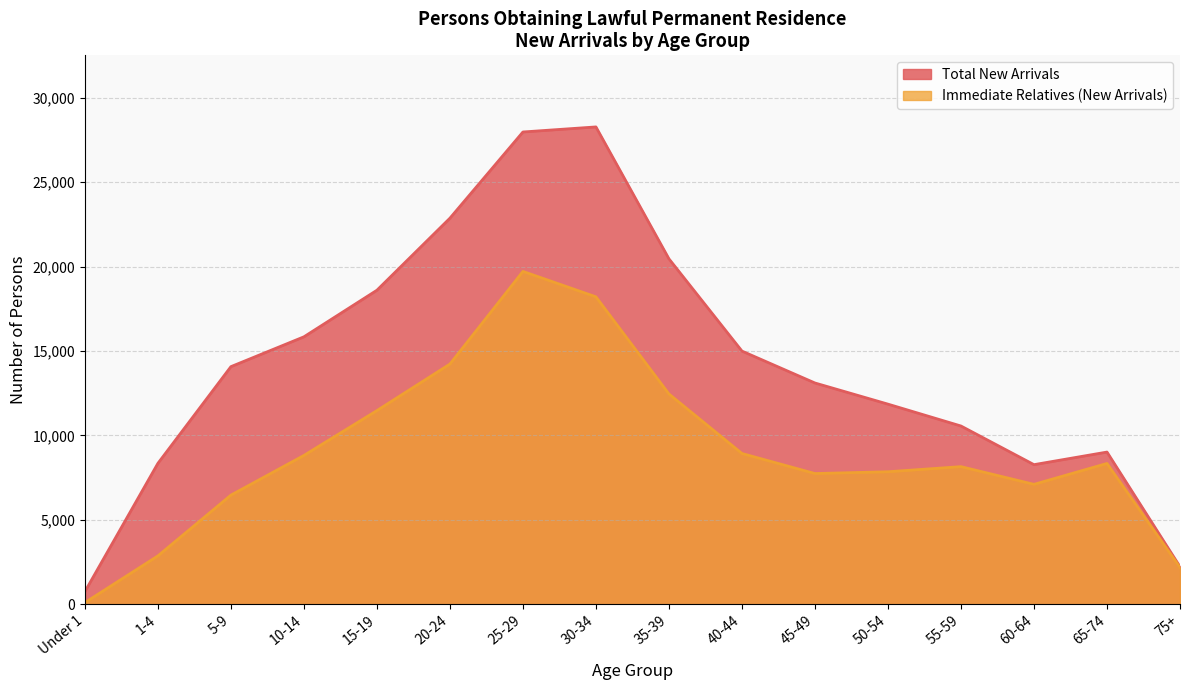

Which series has the largest range (max minus min)?

Total New Arrivals